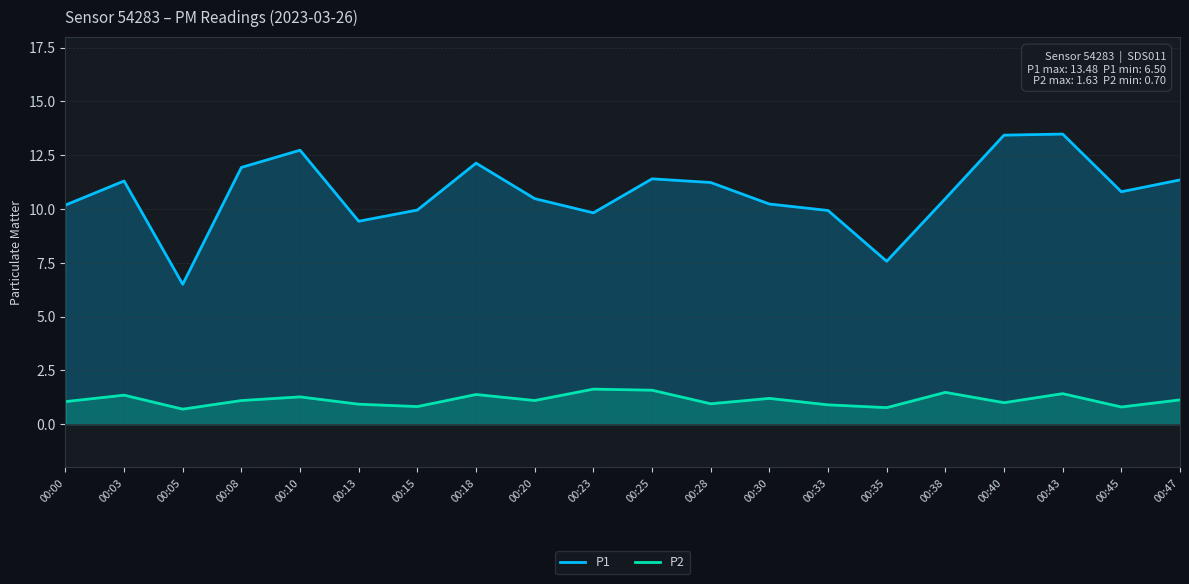

Reading right to left, what are all the values shown in this chart?

P1: 11.3	10.8	13.5	13.4	10.5	7.6	9.9	10.2	11.2	11.4	9.8	10.5	12.1	9.9	9.4	12.7	11.9	6.5	11.3	10.2
P2: 1.1	0.8	1.4	1.0	1.5	0.8	0.9	1.2	0.9	1.6	1.6	1.1	1.4	0.8	0.9	1.3	1.1	0.7	1.4	1.1